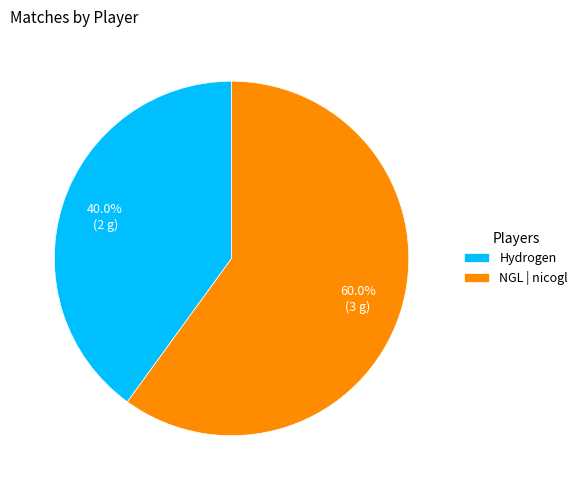

To the nearest percent, what is the average slice percentage?

50%